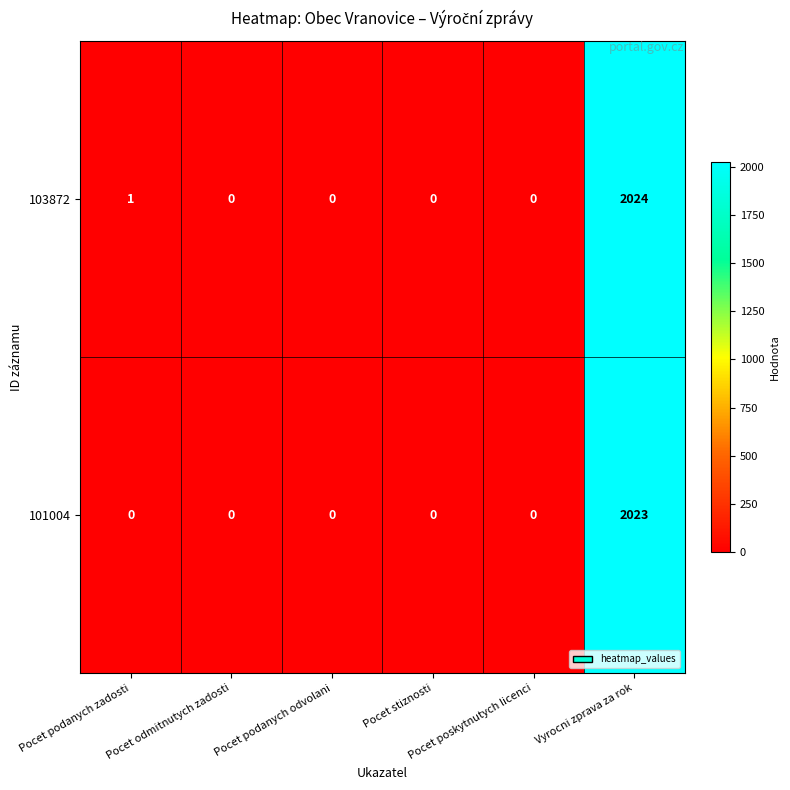

Which series has the largest total across all categories?

103872